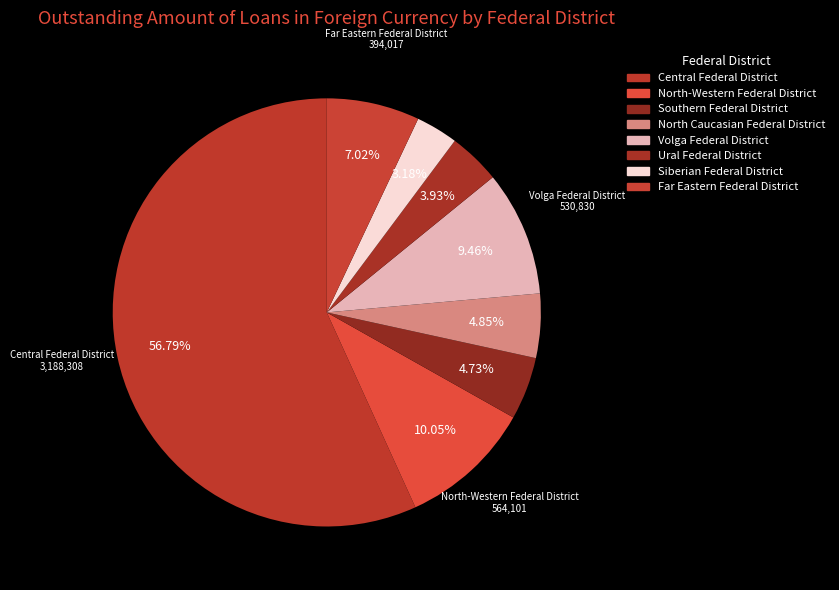

Which category accounts for the majority?

Central Federal District